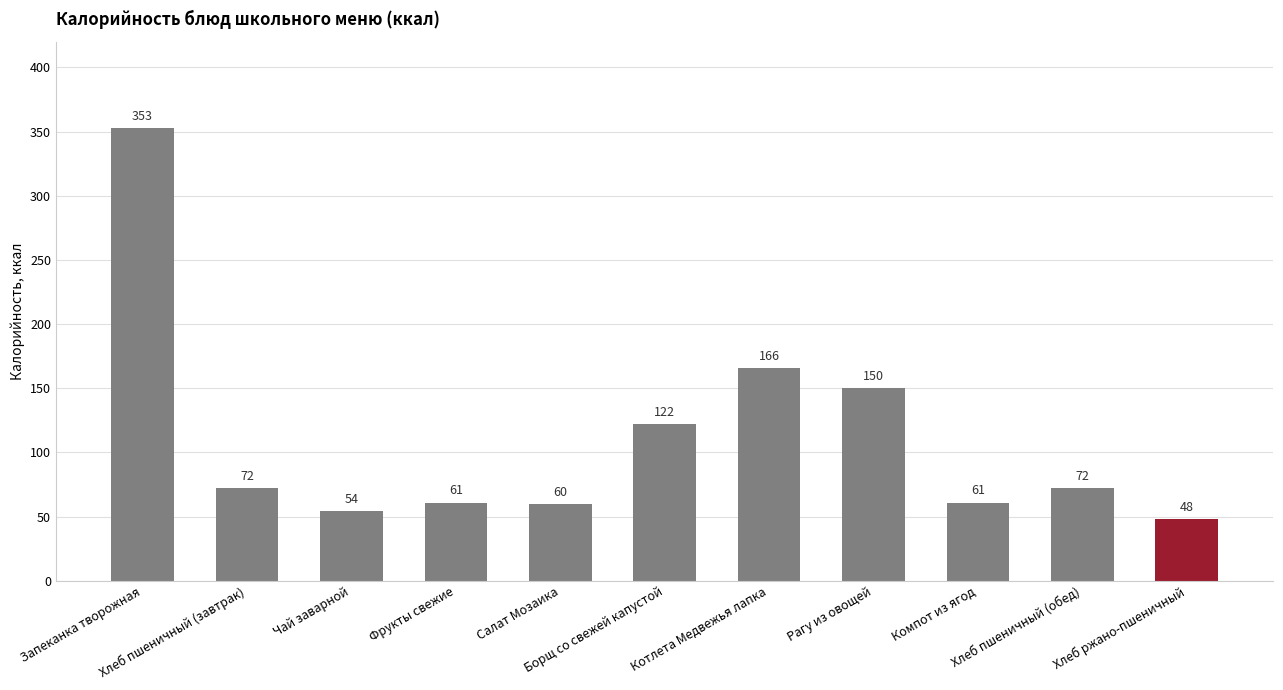

What is the difference between the values at Фрукты свежие and Хлеб пшеничный (обед)?

11